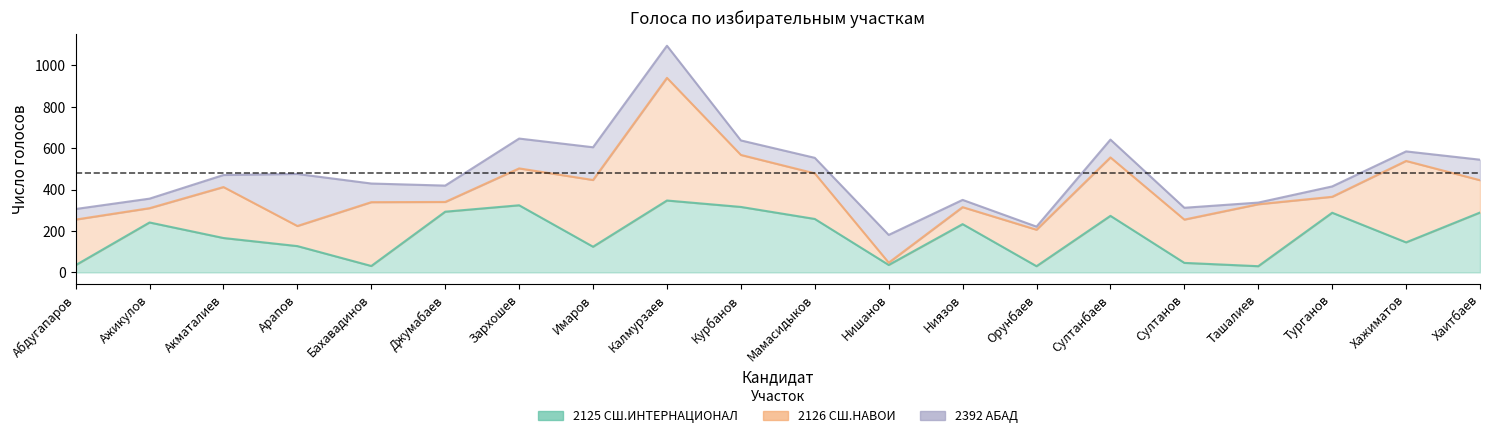

In 2126 СШ.НАВОИ, how many points are lower than both neighbors (excluding endpoints)?

6